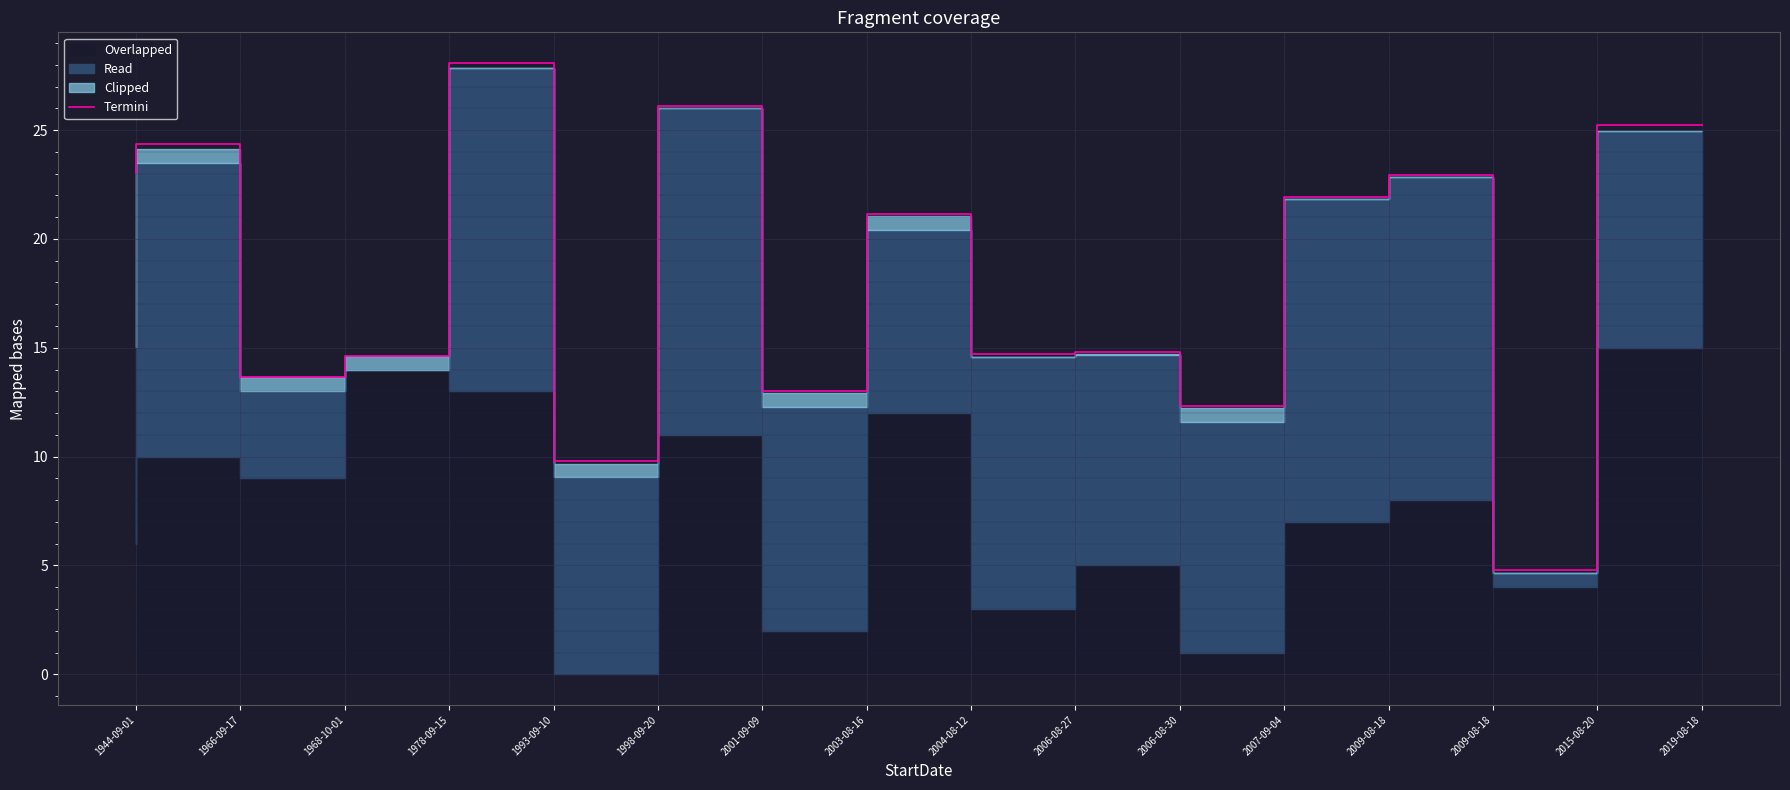

What is the value of the 16th point from the left?

25.2